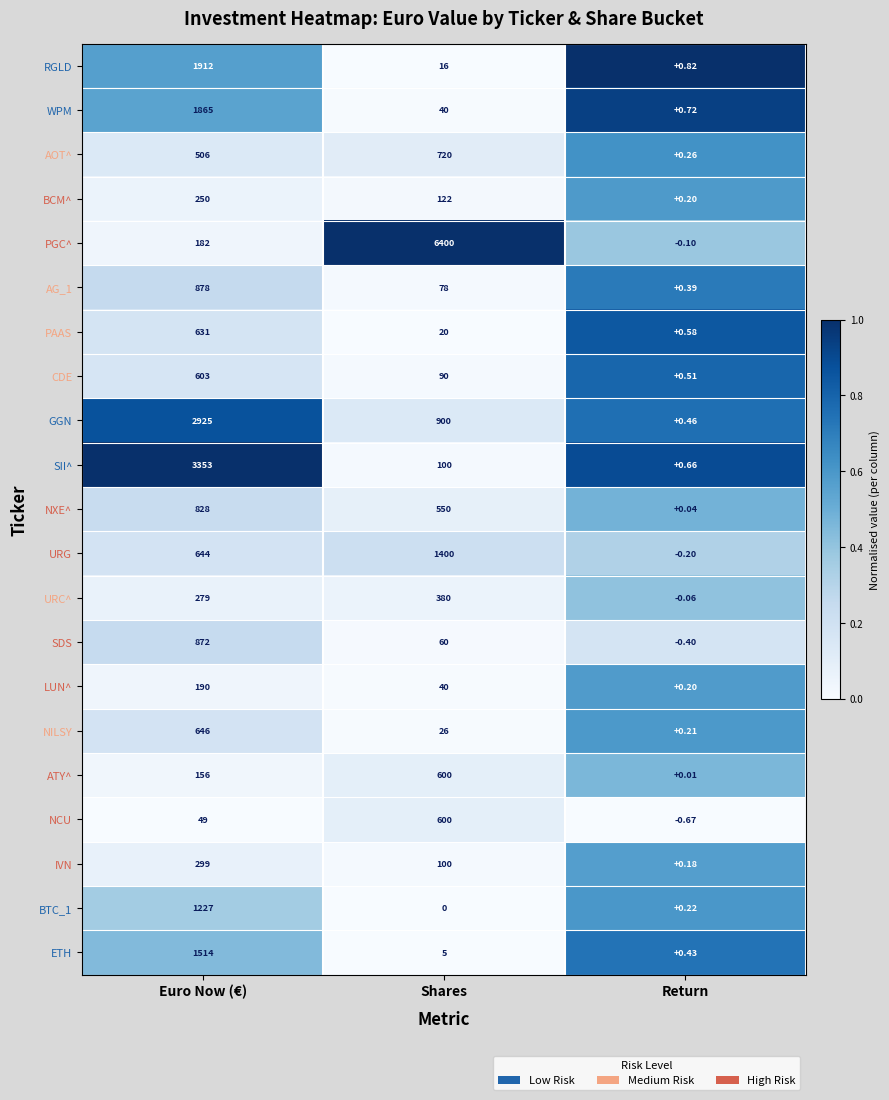

Which series changed the most between Shares and Return?

PGC^